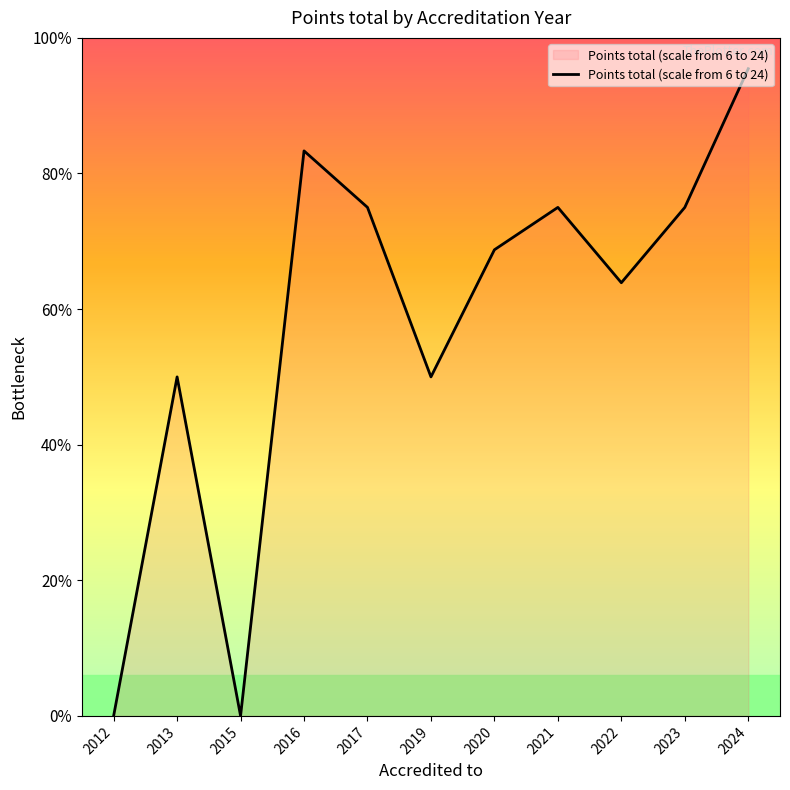

Is this an area chart (filled region under the line)?

Yes